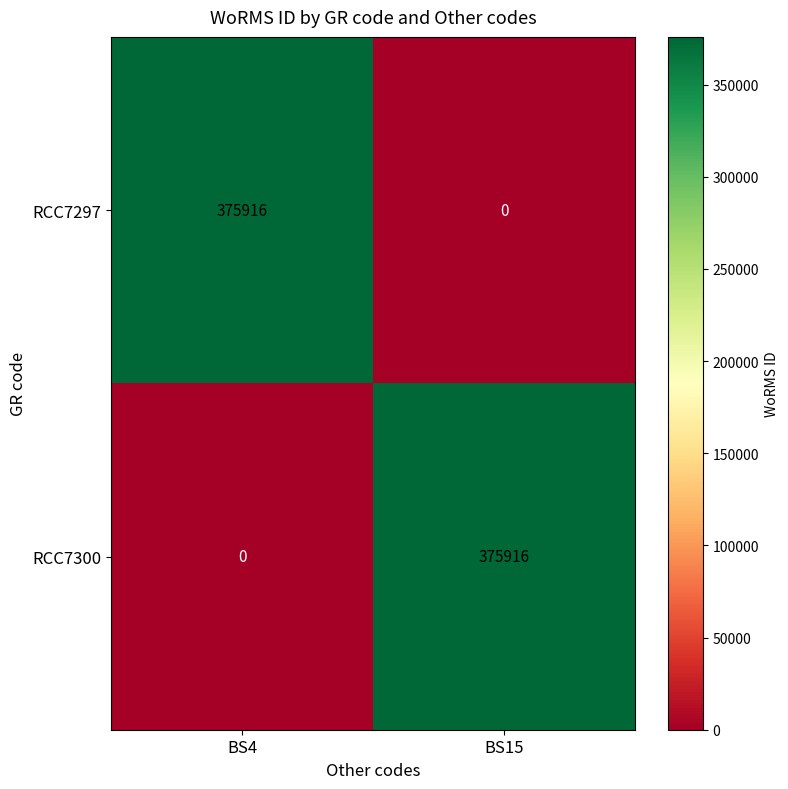

What is the greatest value displayed?

375916